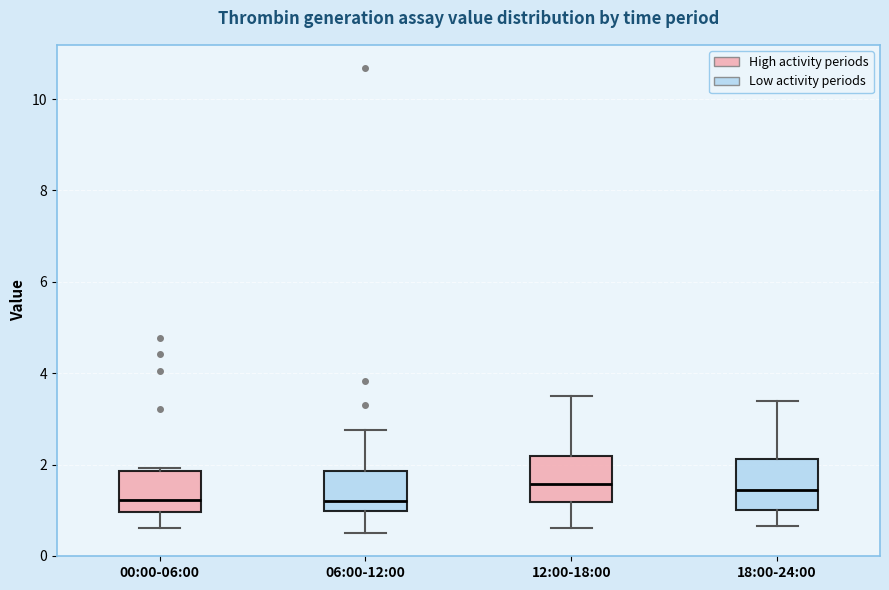

Reading left to right, transcribe this box plot: for each box, give where its median line is, the range the box spans, and where its two whiskers end, as read against the y-axis. The values are not printed on the chart, so give them approximately, as read against the axis.

00:00-06:00: median 1.2, box 1.0 to 1.8, whiskers 0.6 to 2.0
06:00-12:00: median 1.2, box 1.0 to 1.8, whiskers 0.6 to 2.8
12:00-18:00: median 1.6, box 1.2 to 2.2, whiskers 0.6 to 3.6
18:00-24:00: median 1.4, box 1.0 to 2.2, whiskers 0.6 to 3.4